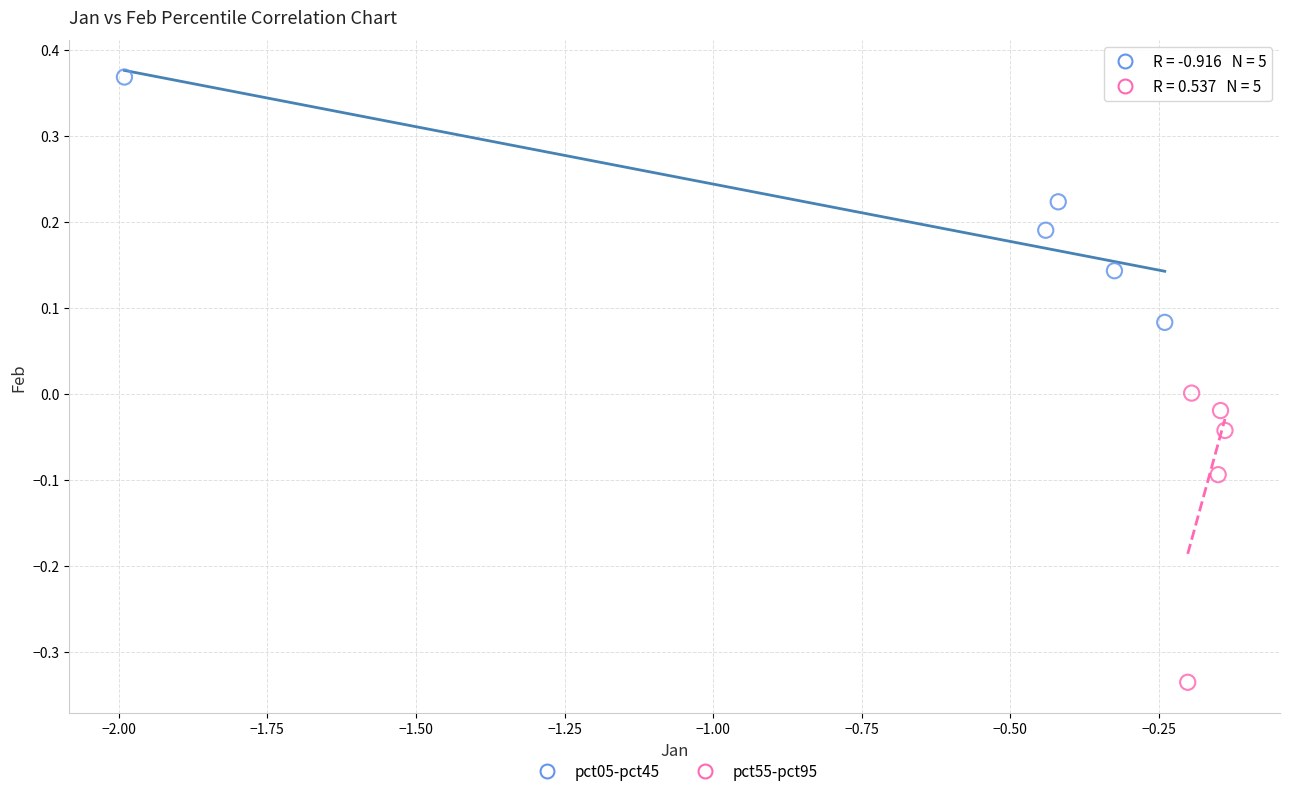

Which series contains the highest Y value?

pct05-pct45